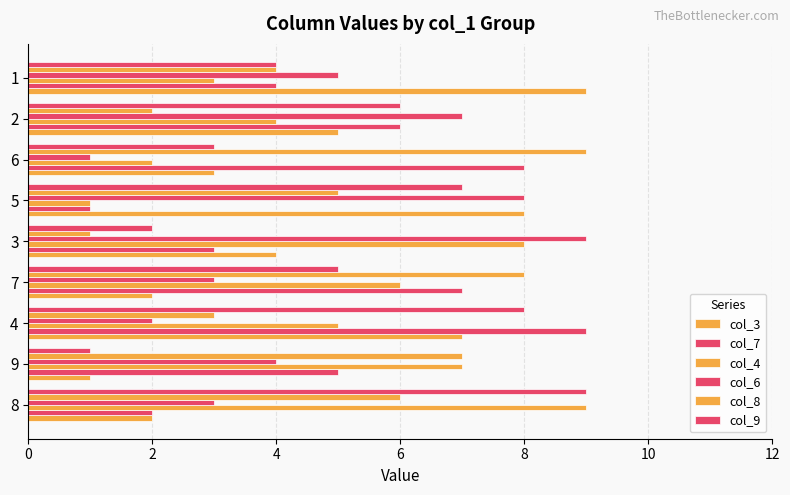

Count the number of data series in this chart.

6